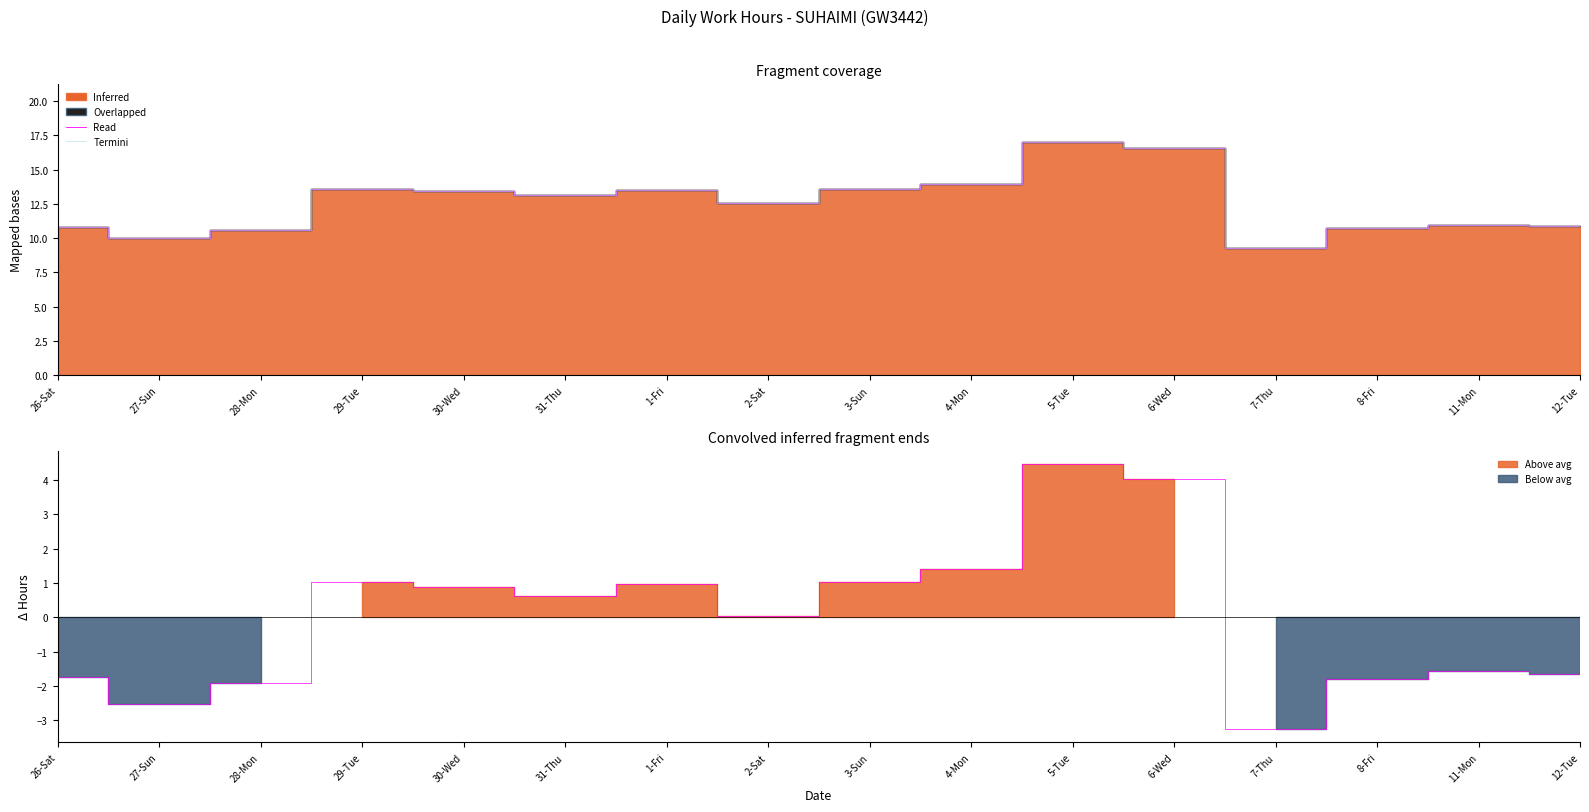

The Clipped series shows 19.7 at 3-Sun. True or false?

False